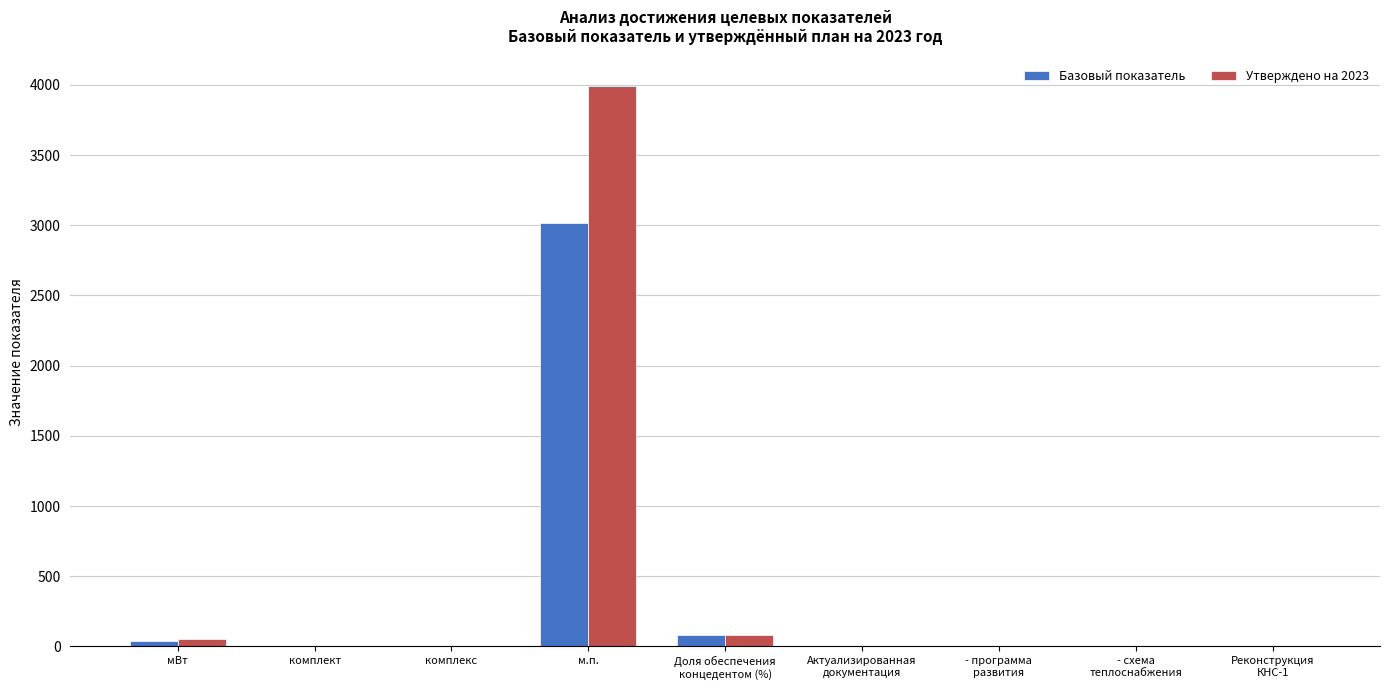

The value of Утверждено на 2023 at м.п. is 2500.8. True or false?

False